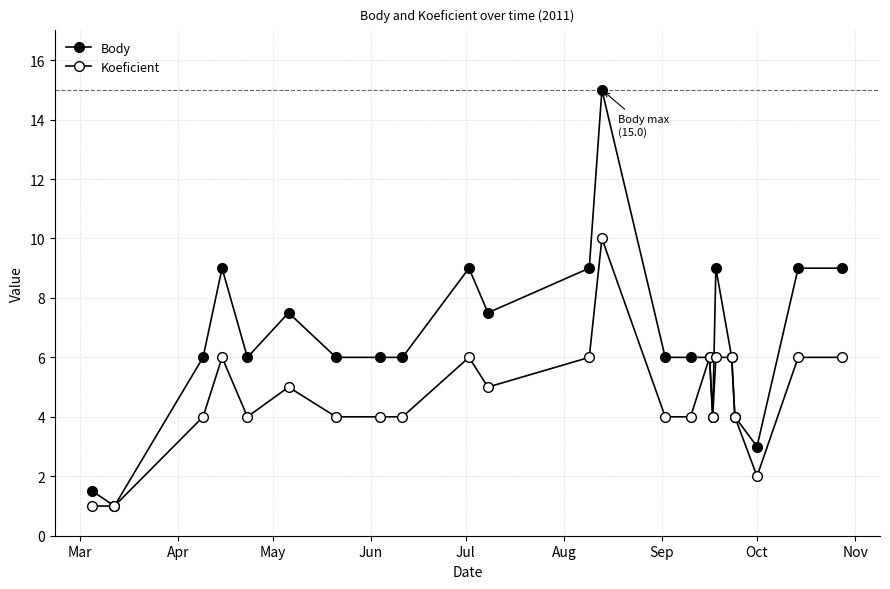

How many series are shown in this chart?

2